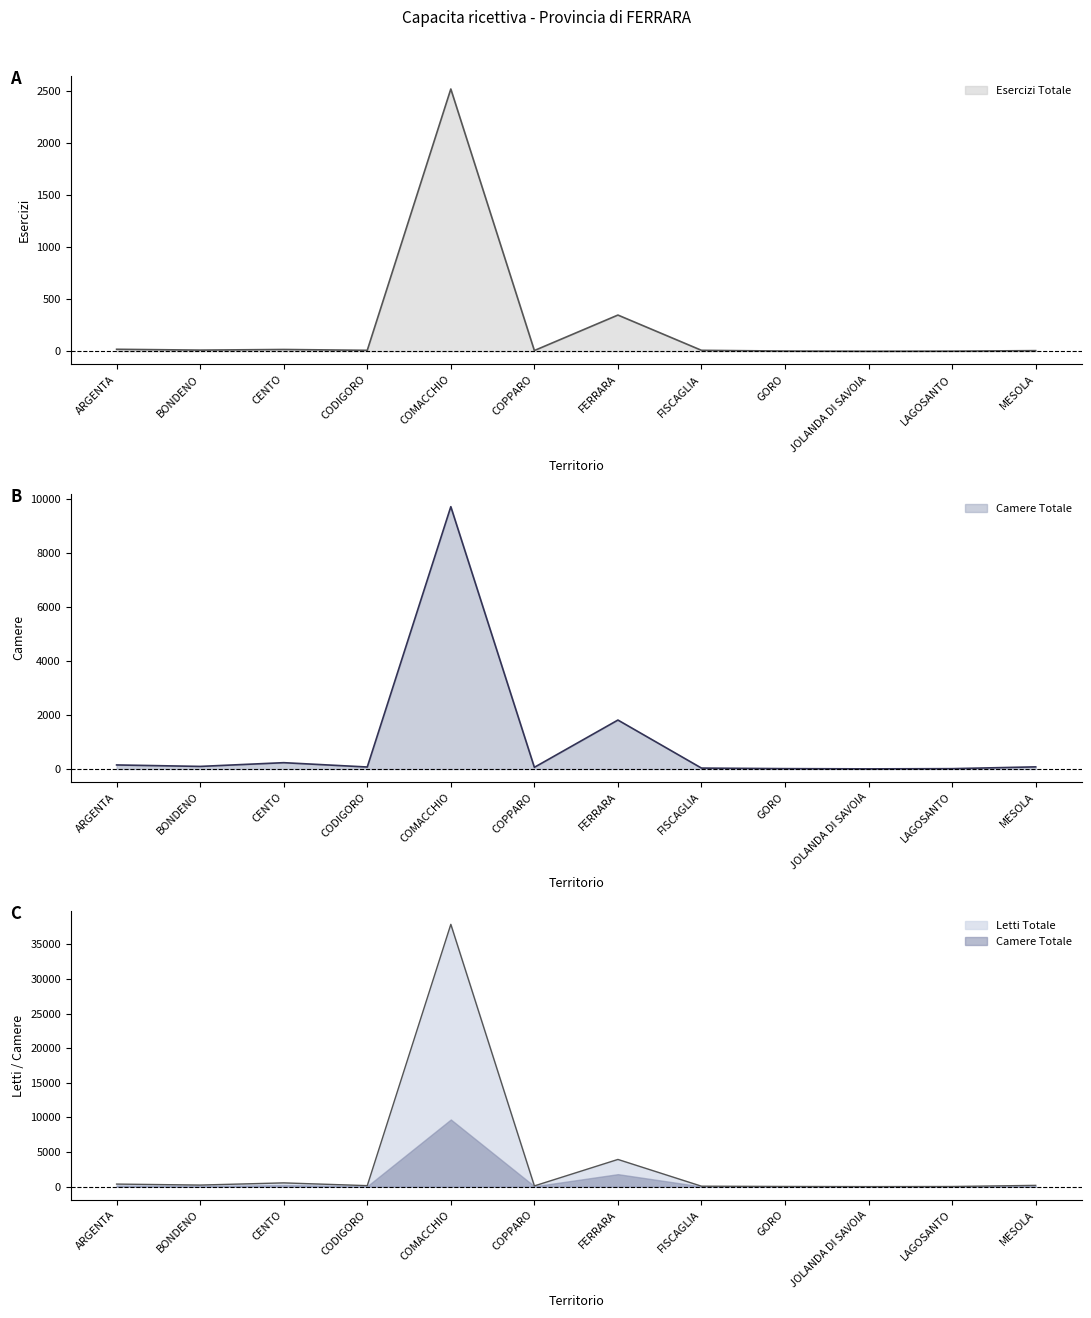

At which category does Camere Totale reach its first local valley?

BONDENO